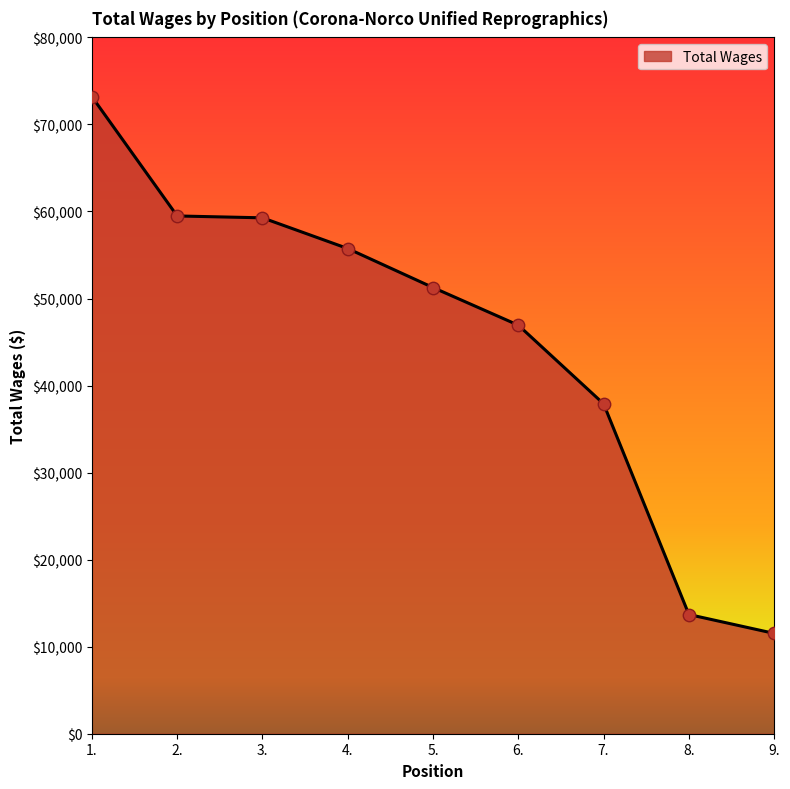

What is the change in value from 1. to 4.?

-17450